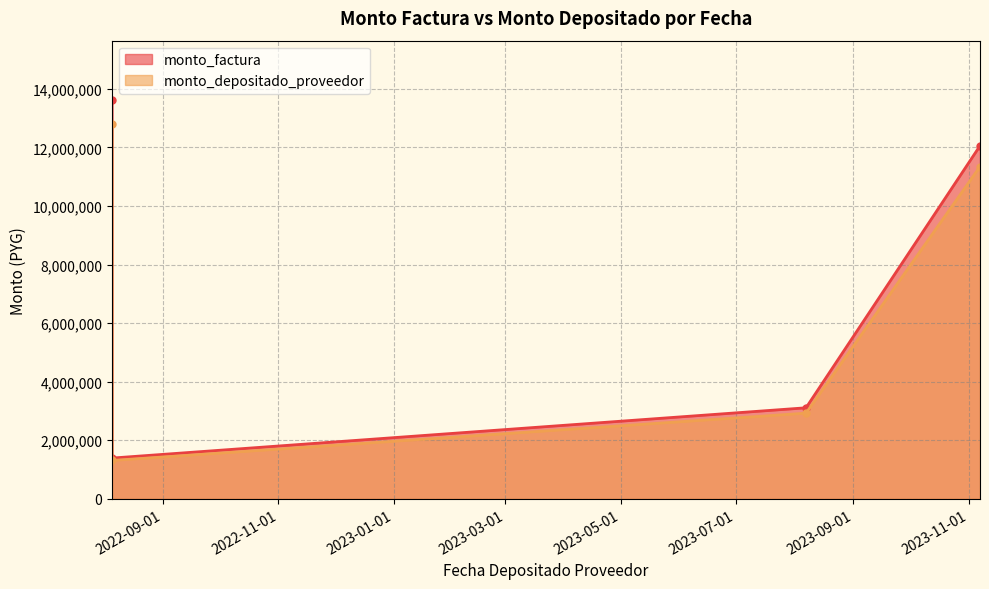

What is the difference between the maximum and second lowest values in the monto_factura series?

10494620